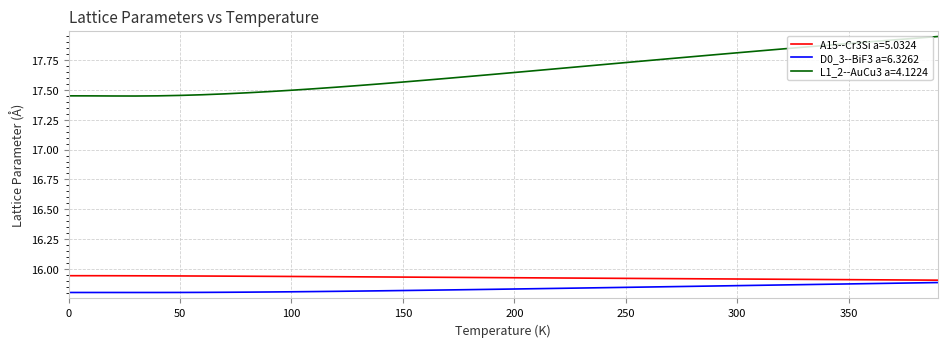

What is the sum of all L1_2--AuCu3 a=4.1224 values?

706.2